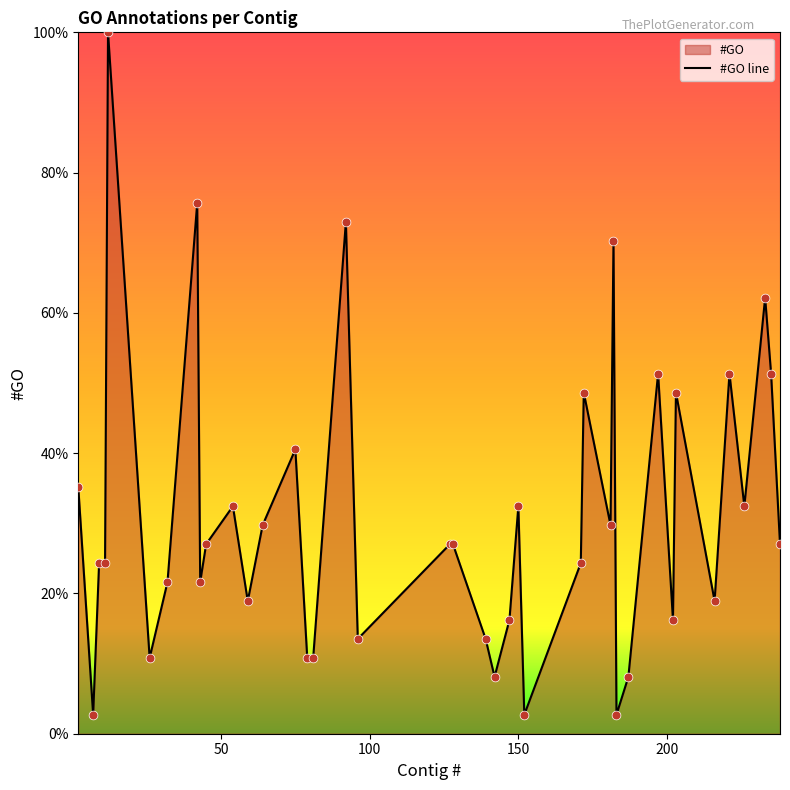

Between 235 and 197, which is larger?

235